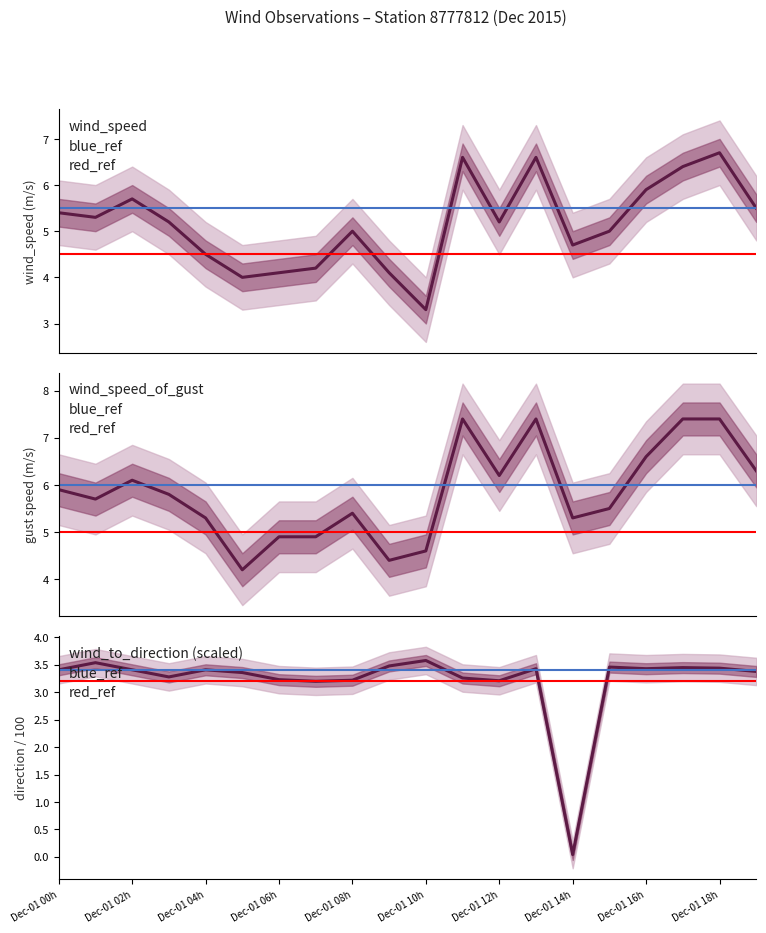

Is this an area chart (filled region under the line)?

No